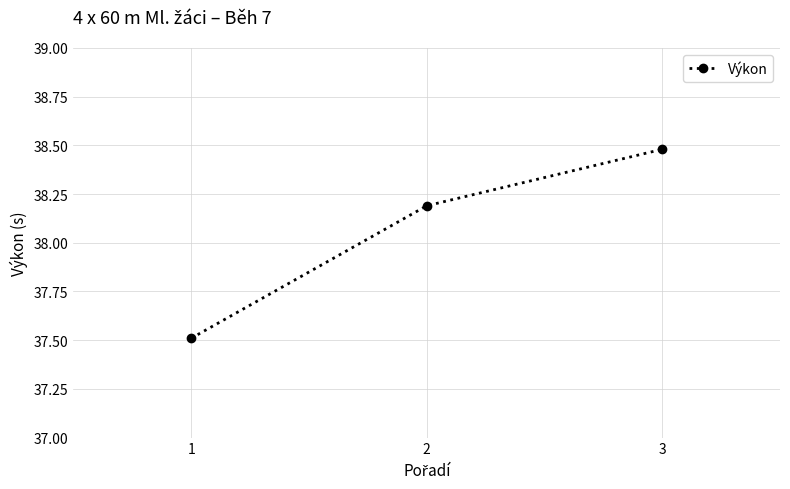

What is the value of the 2nd point from the left?

38.2